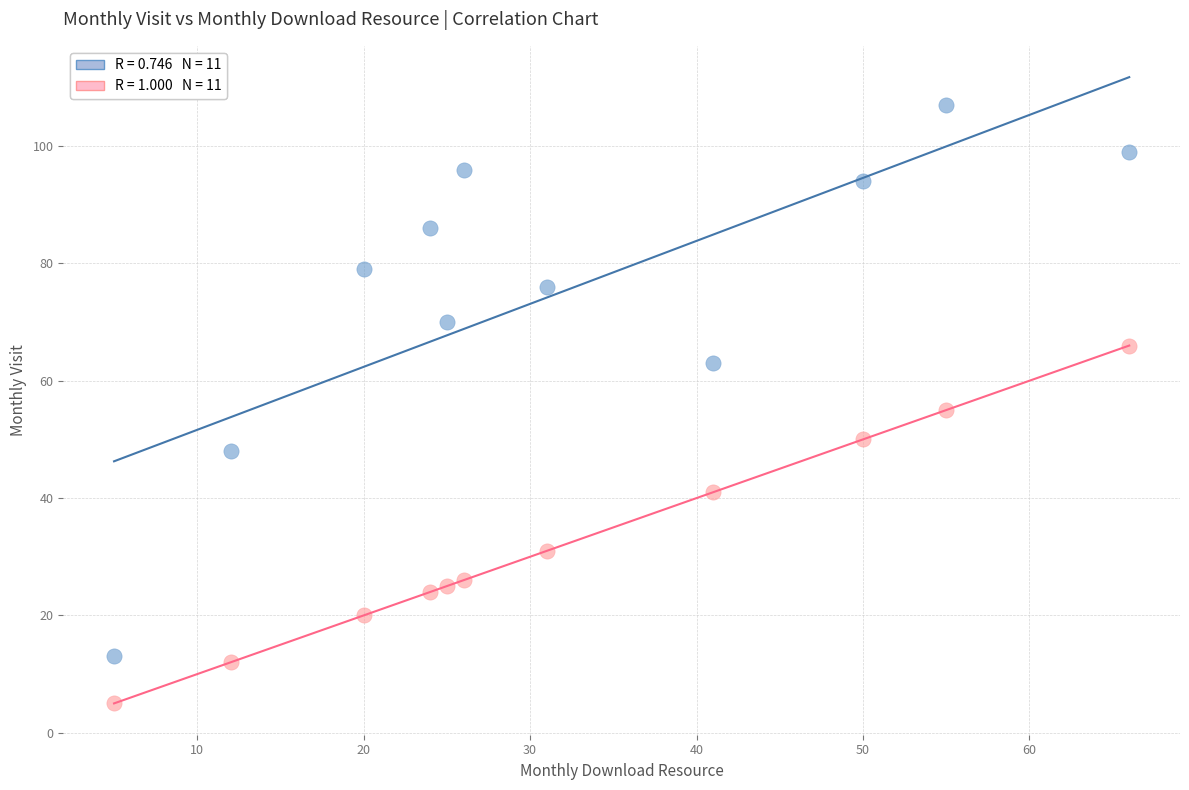

Across all data points, what is the range of Y values (max minus min)?

102